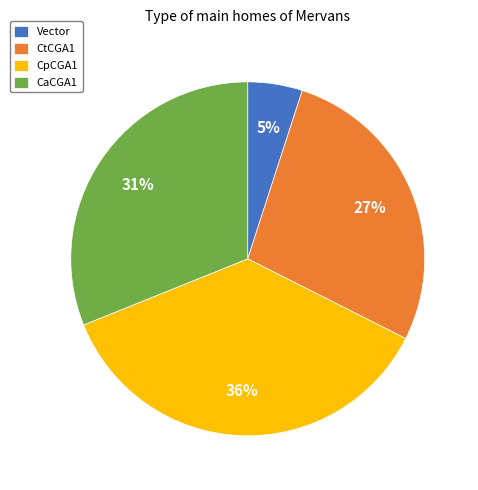

Is it true that Vector is 5% of the pie?

True